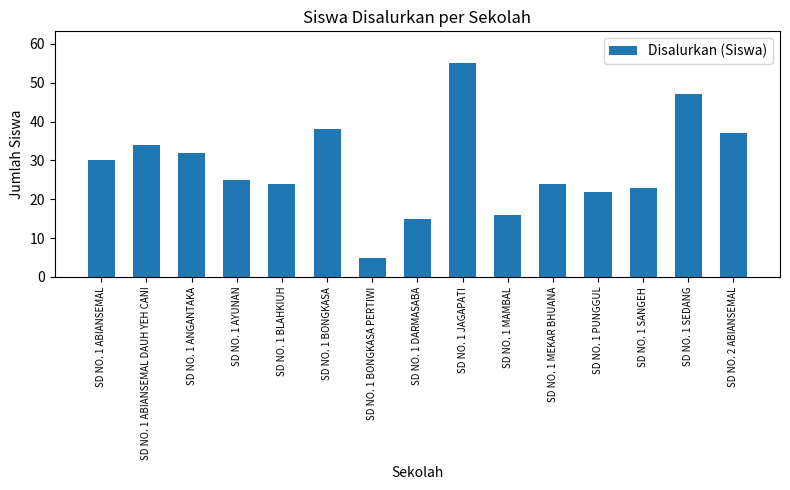

What is the maximum value shown in the chart?

55